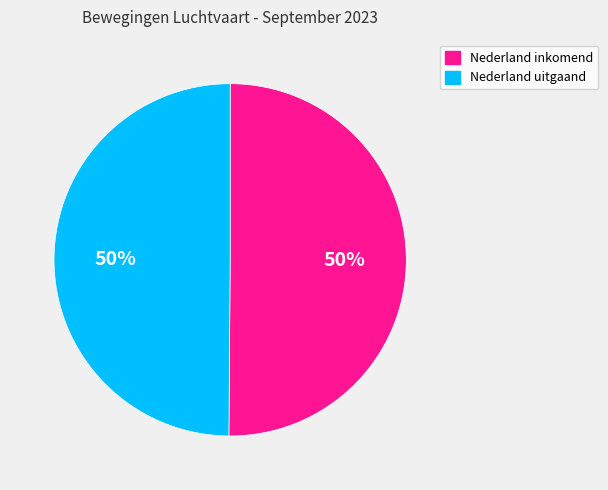

To the nearest percent, what is the average slice percentage?

50%